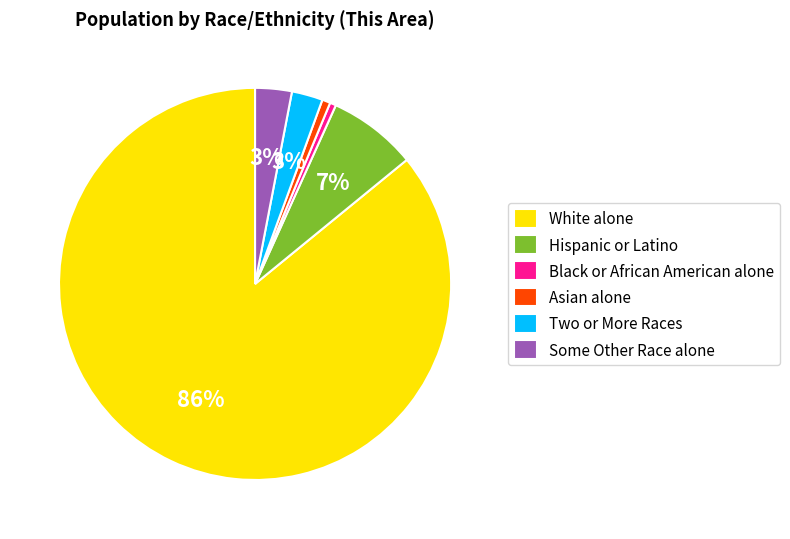

The Black or African American alone slice represents 1% of the pie. True or false?

True